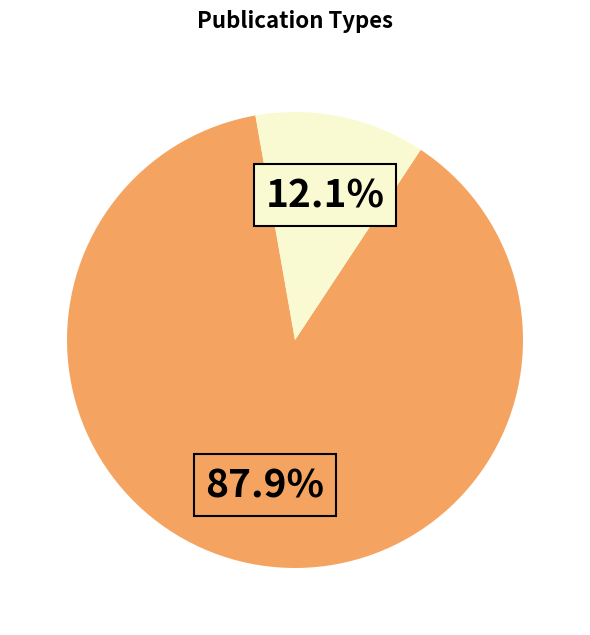

Is there a majority slice in this chart?

Yes